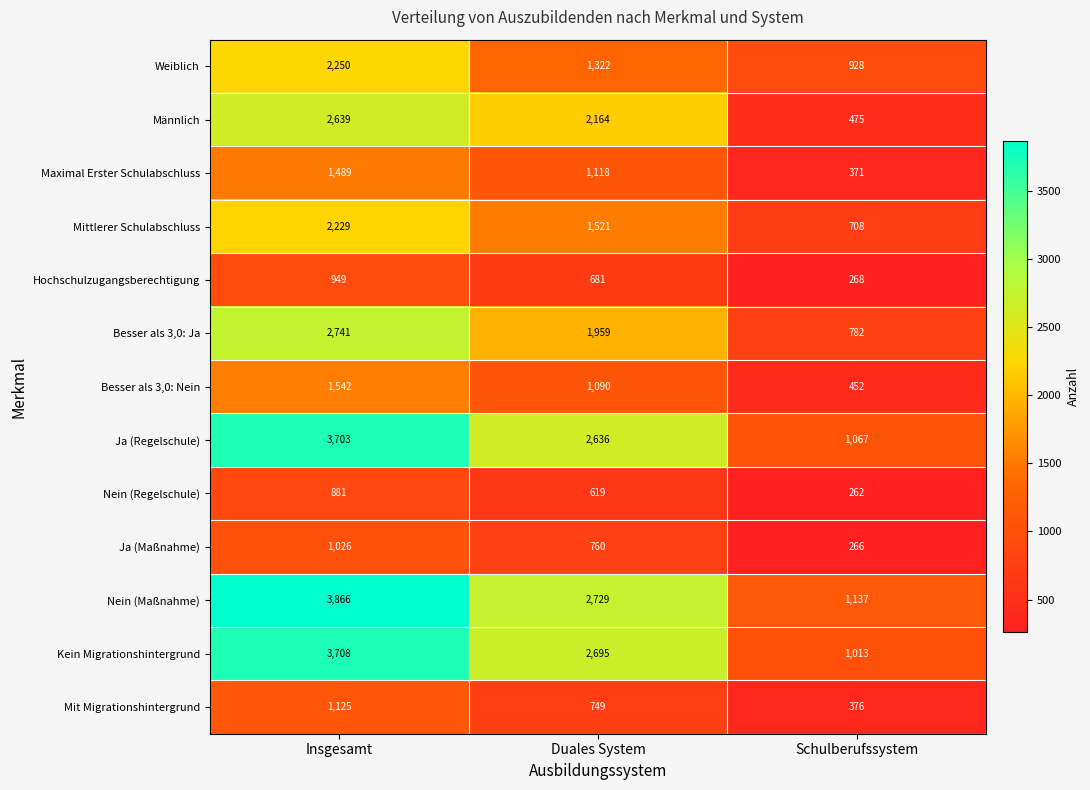

List the series in order of their peak value, highest first.

Nein (Maßnahme), Kein Migrationshintergrund, Ja (Regelschule), Besser als 3,0: Ja, Männlich, Weiblich, Mittlerer Schulabschluss, Besser als 3,0: Nein, Maximal Erster Schulabschluss, Mit Migrationshintergrund, Ja (Maßnahme), Hochschulzugangsberechtigung, Nein (Regelschule)